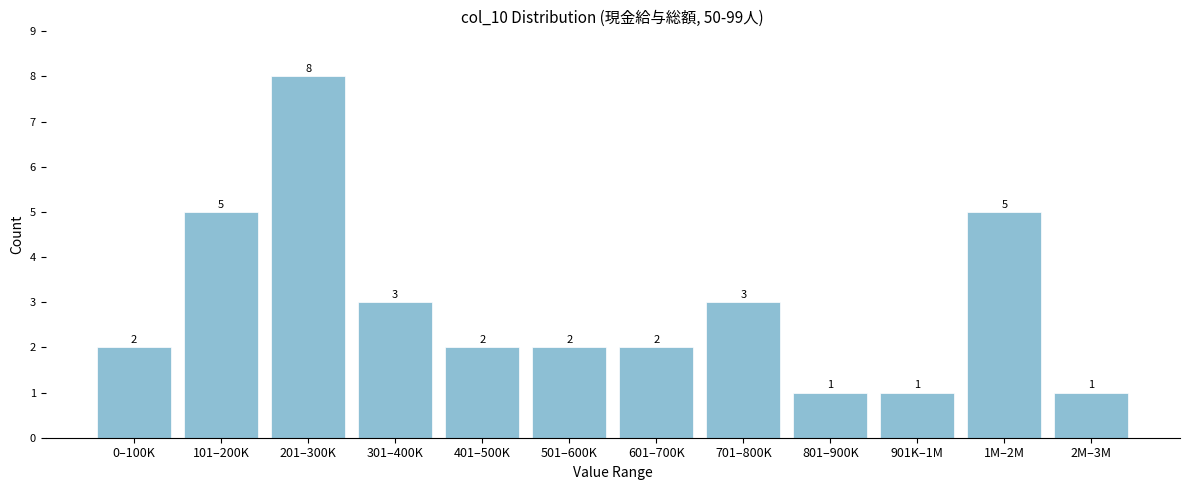

Reading right to left, transcribe all the data shown in this chart.

2M–3M=1	1M–2M=5	901K–1M=1	801–900K=1	701–800K=3	601–700K=2	501–600K=2	401–500K=2	301–400K=3	201–300K=8	101–200K=5	0–100K=2